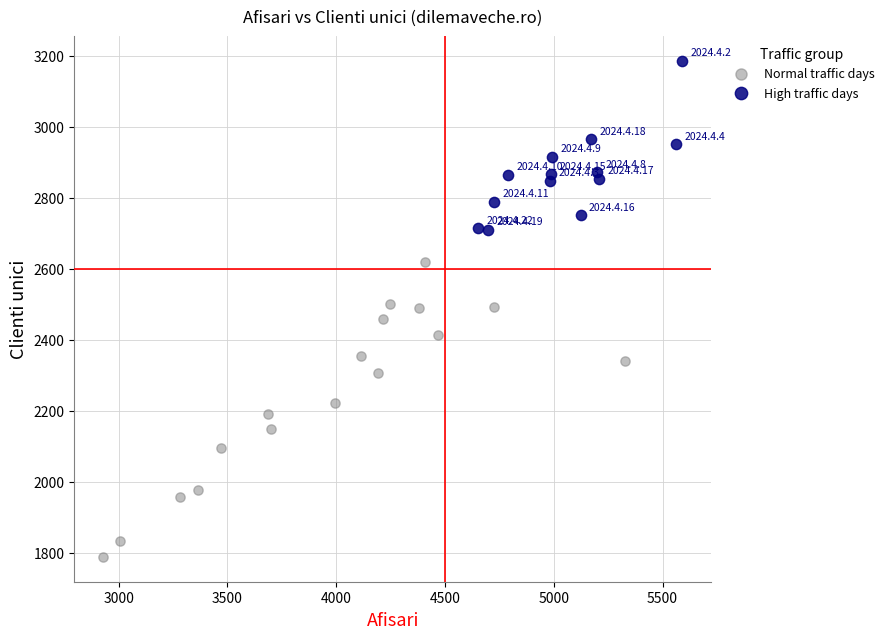

What are all the series names shown in the legend?

Normal traffic days, High traffic days